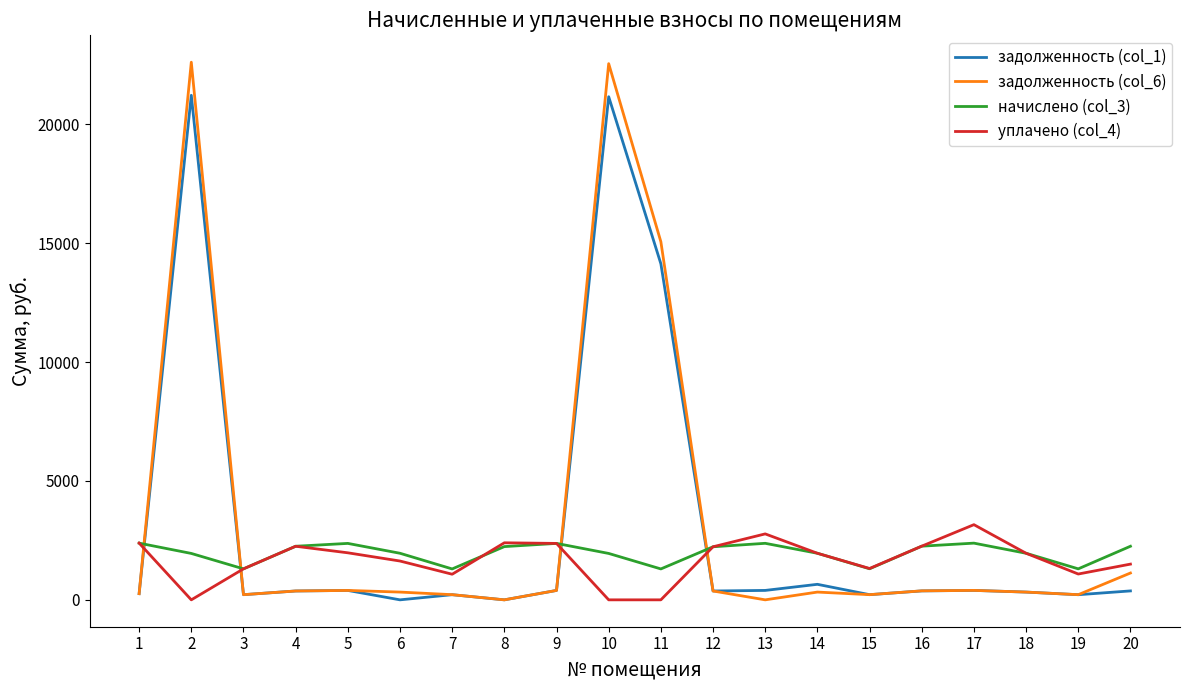

True or false: начислено (col_3) has more than 1 interior local peaks.

True